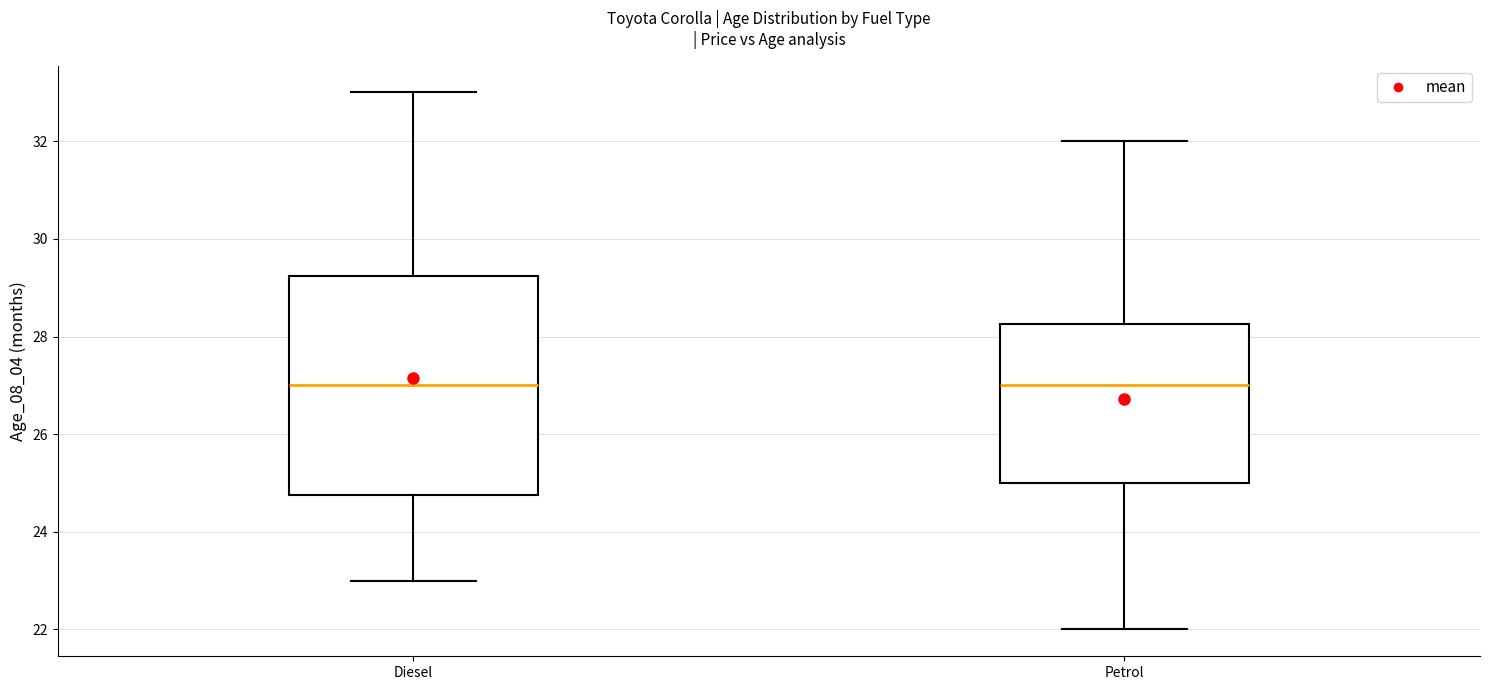

Which box is the tallest, from its lower edge to its upper edge?

Diesel